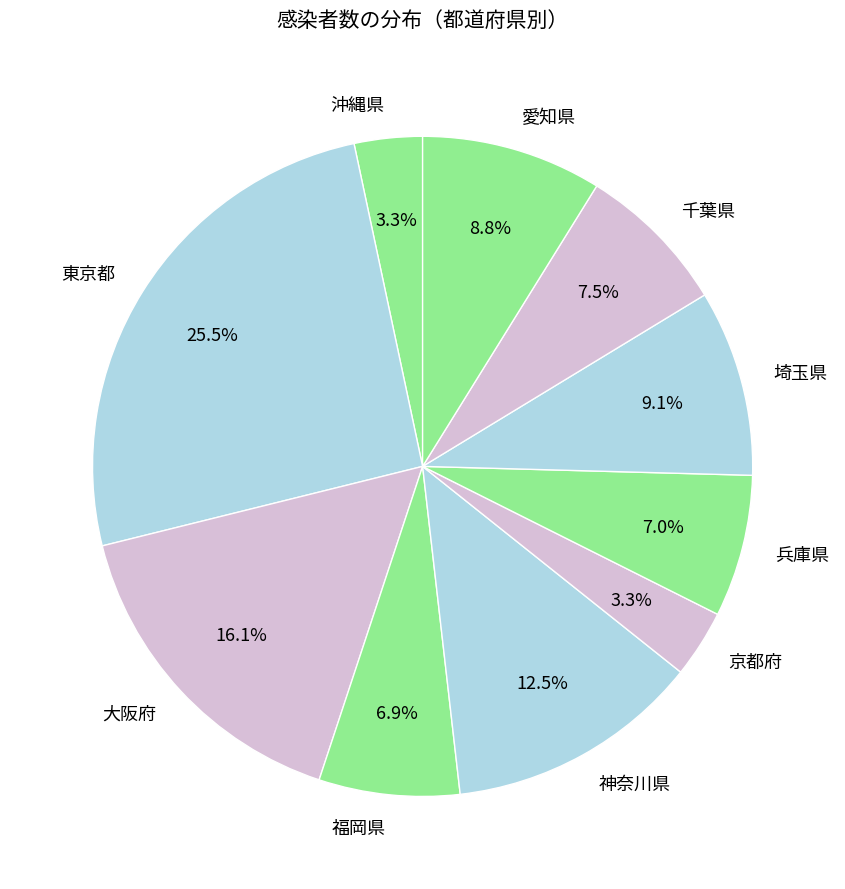

Between 愛知県 and 福岡県, which is larger?

愛知県